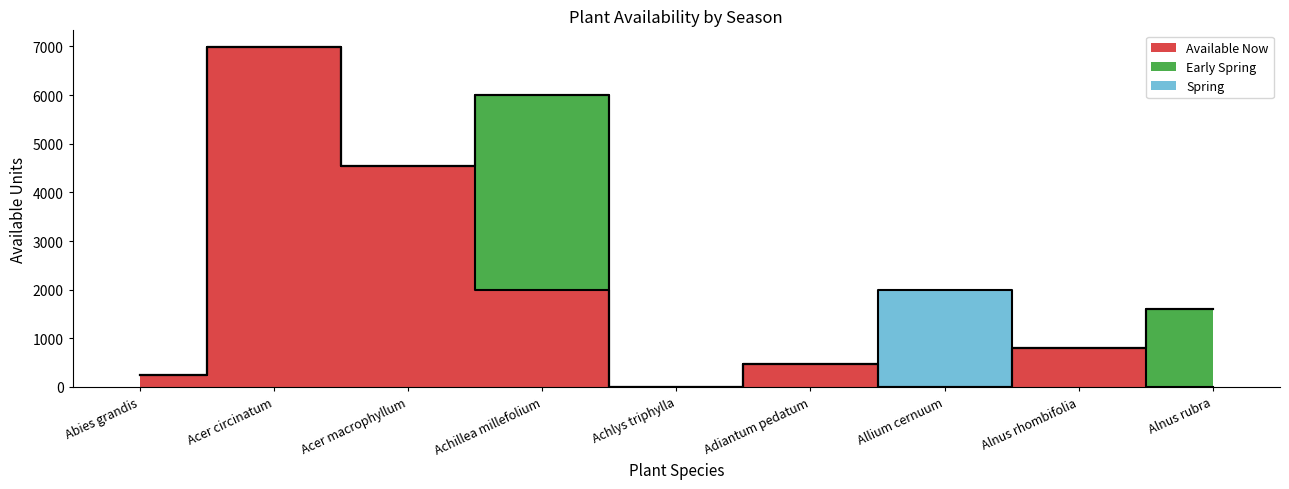

At how many categories does at least one series exceed 3007?

3